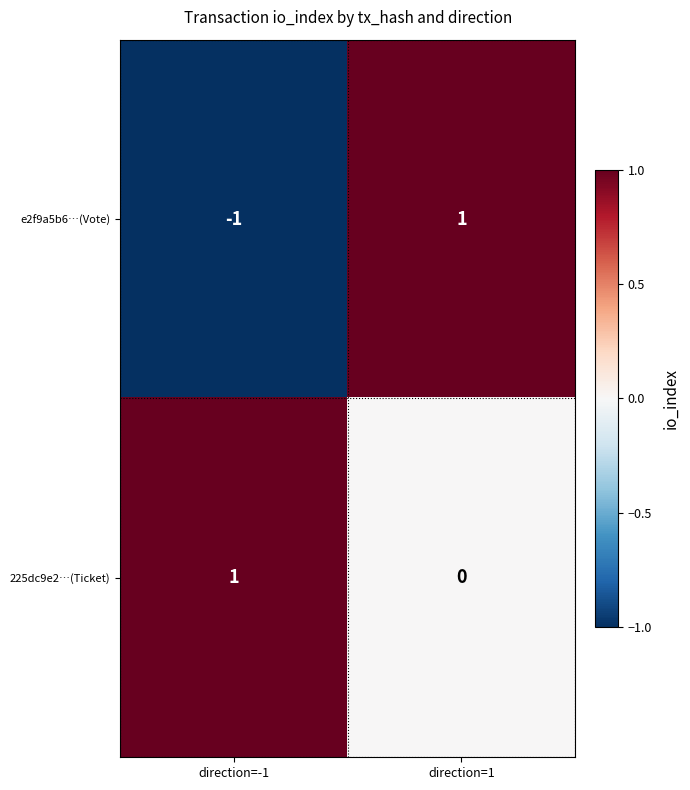

The e2f9a5b6…(Vote) series shows 1 at direction=1. True or false?

True